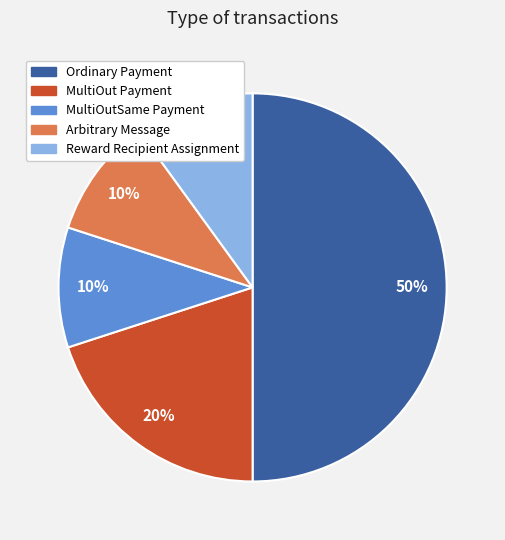

True or false: MultiOutSame Payment accounts for 10% of the total.

True